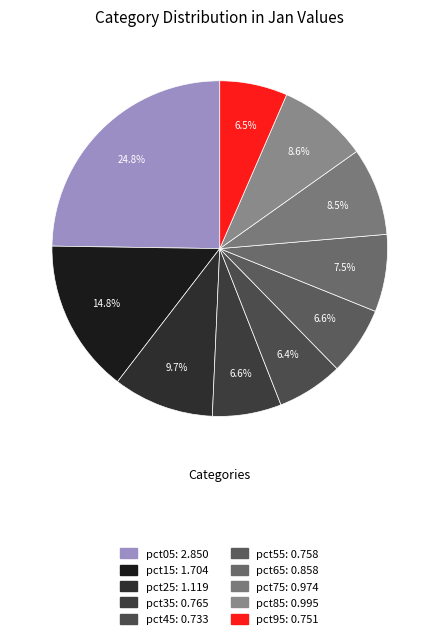

What percentage is NOT represented by pct65?

92.5%